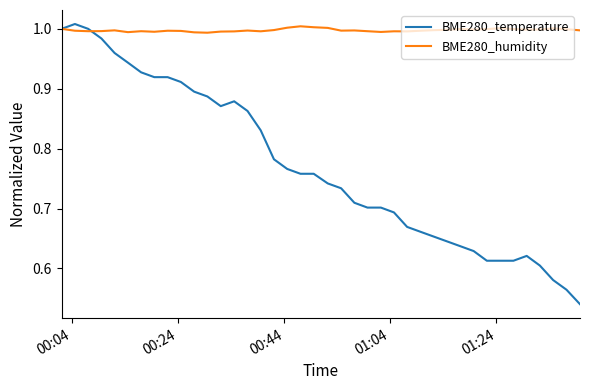

What is the sum of all BME280_temperature values?

30.8